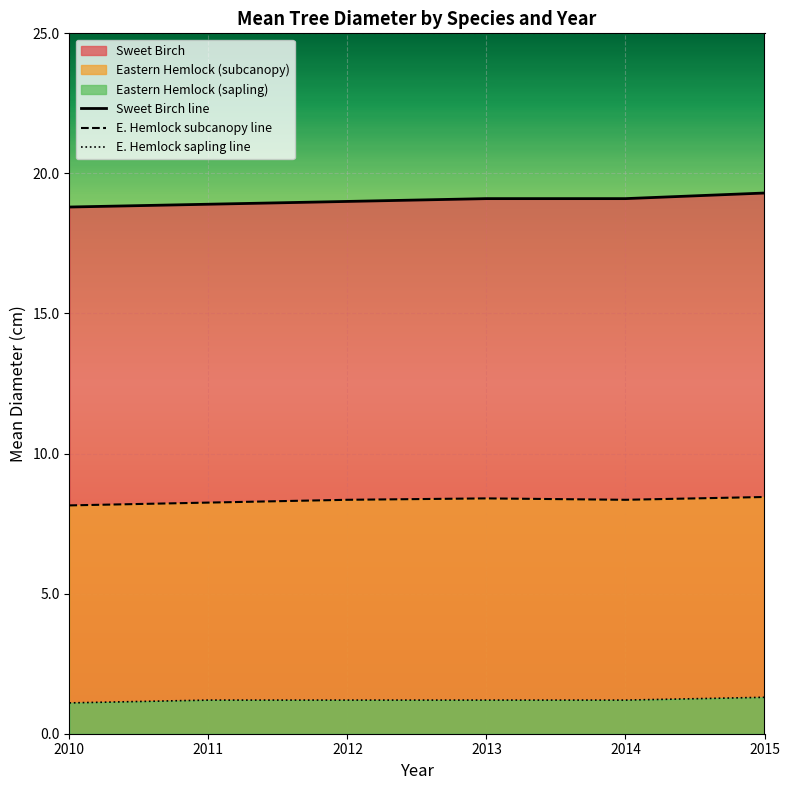

What are all the series names shown in the legend?

Sweet Birch line, E. Hemlock subcanopy line, E. Hemlock sapling line